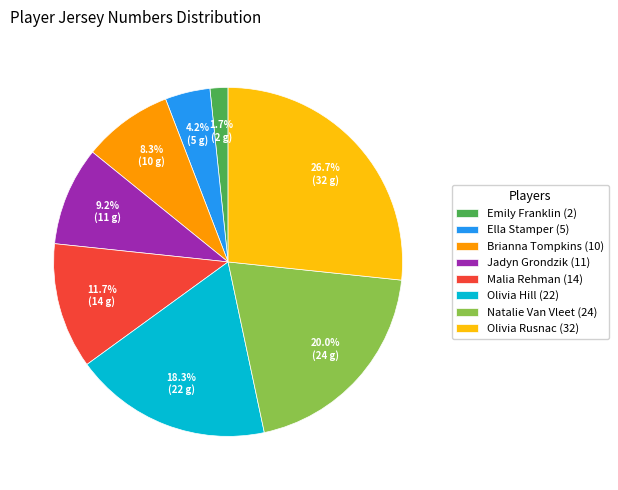

What percentage is the Brianna Tompkins (10) slice, to the nearest percent?

8%